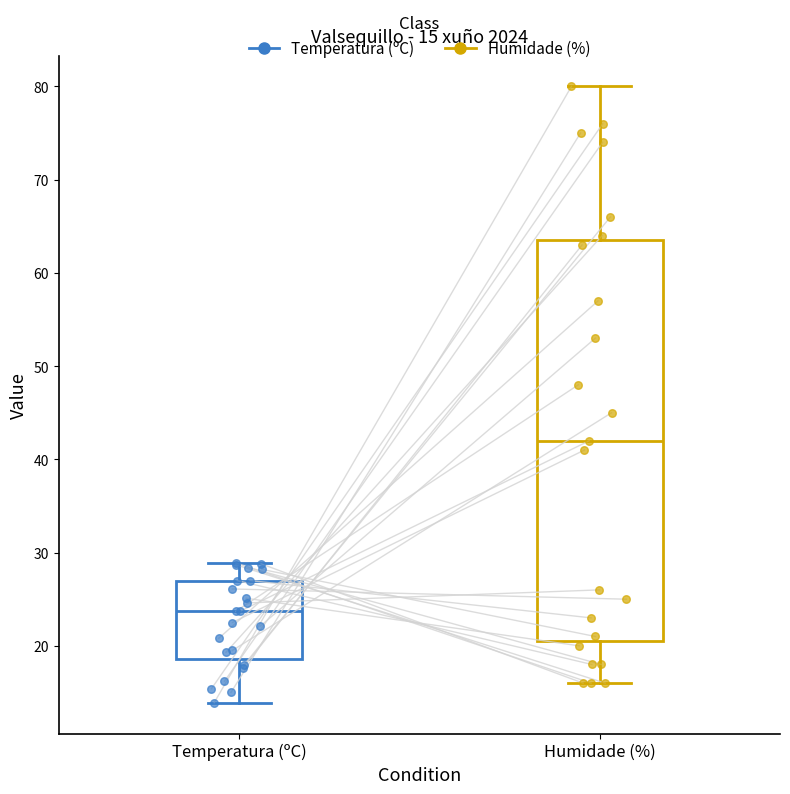

Which box's median line is the lowest?

Temperatura (ºC)